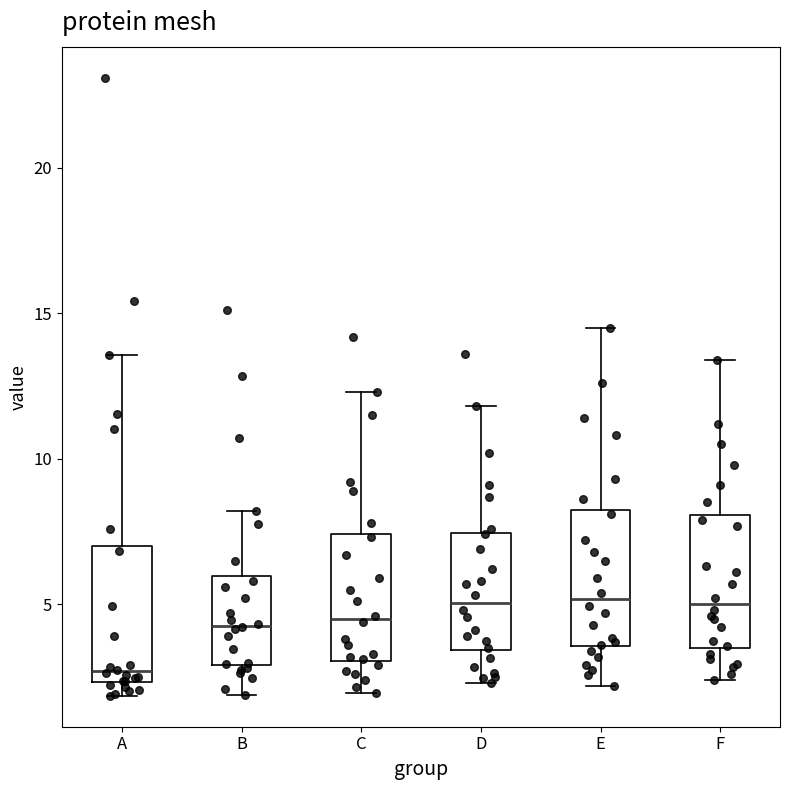

Reading left to right, read every box against the y-axis: the position of its median line, the range the box covers, and the ends of its whiskers. The values are not printed on the chart, so give them approximately, as read against the axis.

A: median 2.5 (just above the box's lower edge), box 2.5 to 7.0, whiskers 2.0 to 13.5
B: median 4.5, box 3.0 to 6.0, whiskers 2.0 to 8.0
C: median 4.5, box 3.0 to 7.5, whiskers 2.0 to 12.5
D: median 5.0, box 3.5 to 7.5, whiskers 2.5 to 12.0
E: median 5.0, box 3.5 to 8.0, whiskers 2.0 to 14.5
F: median 5.0, box 3.5 to 8.0, whiskers 2.5 to 13.5